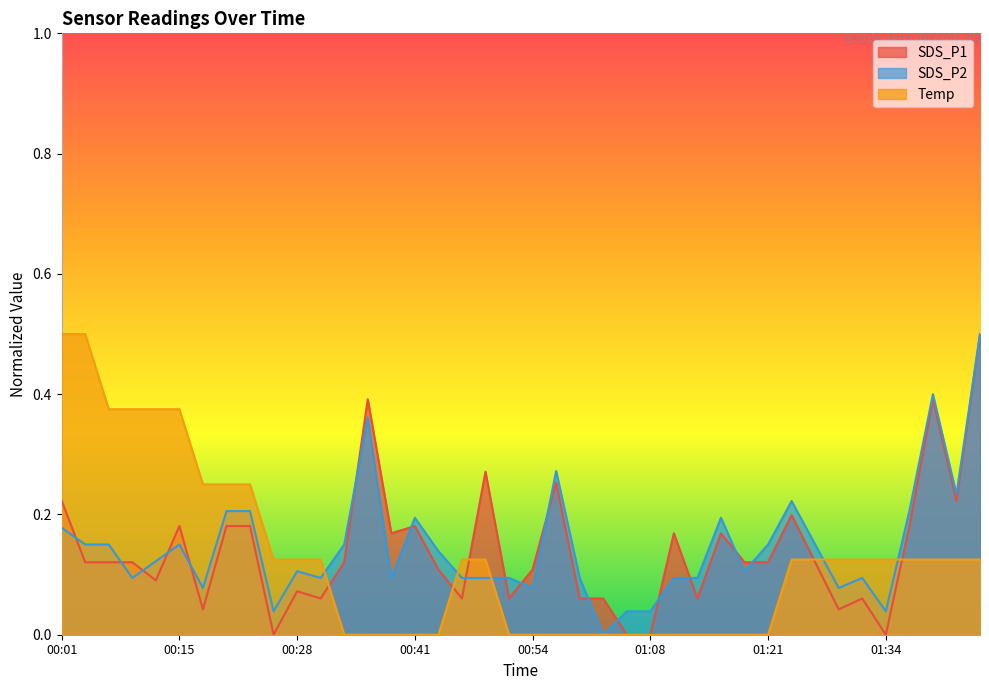

The value of SDS_P1 at 00:52 is 0.0. True or false?

False